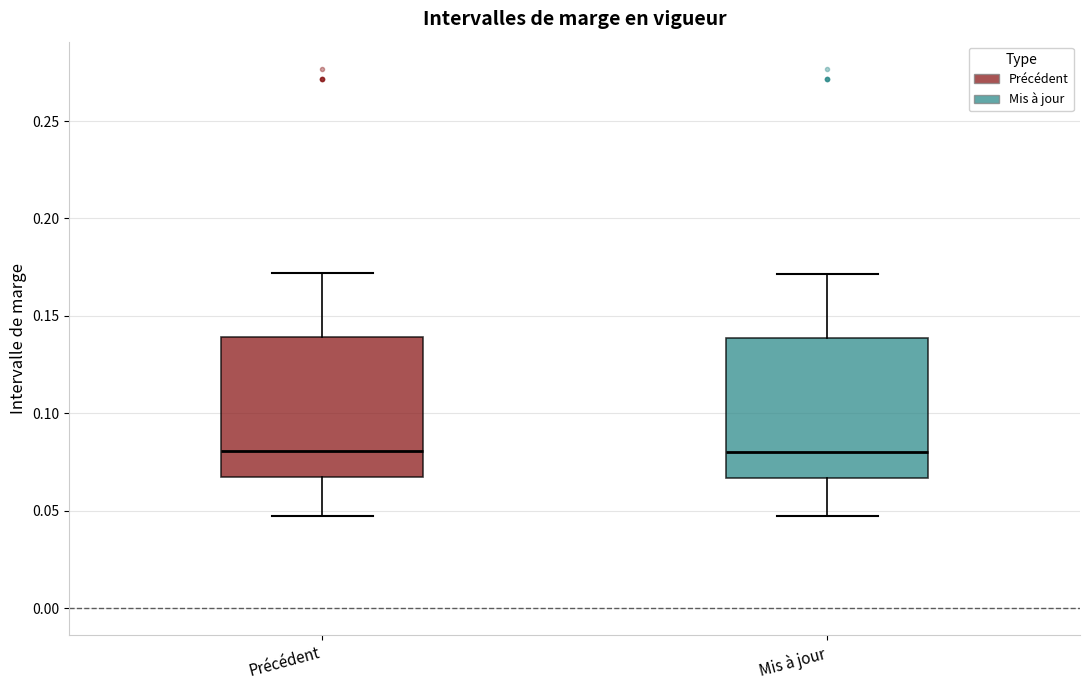

Where is the lower edge of the box for Précédent on the y-axis? The values are not printed on the chart, so give them approximately, as read against the axis.

0.065